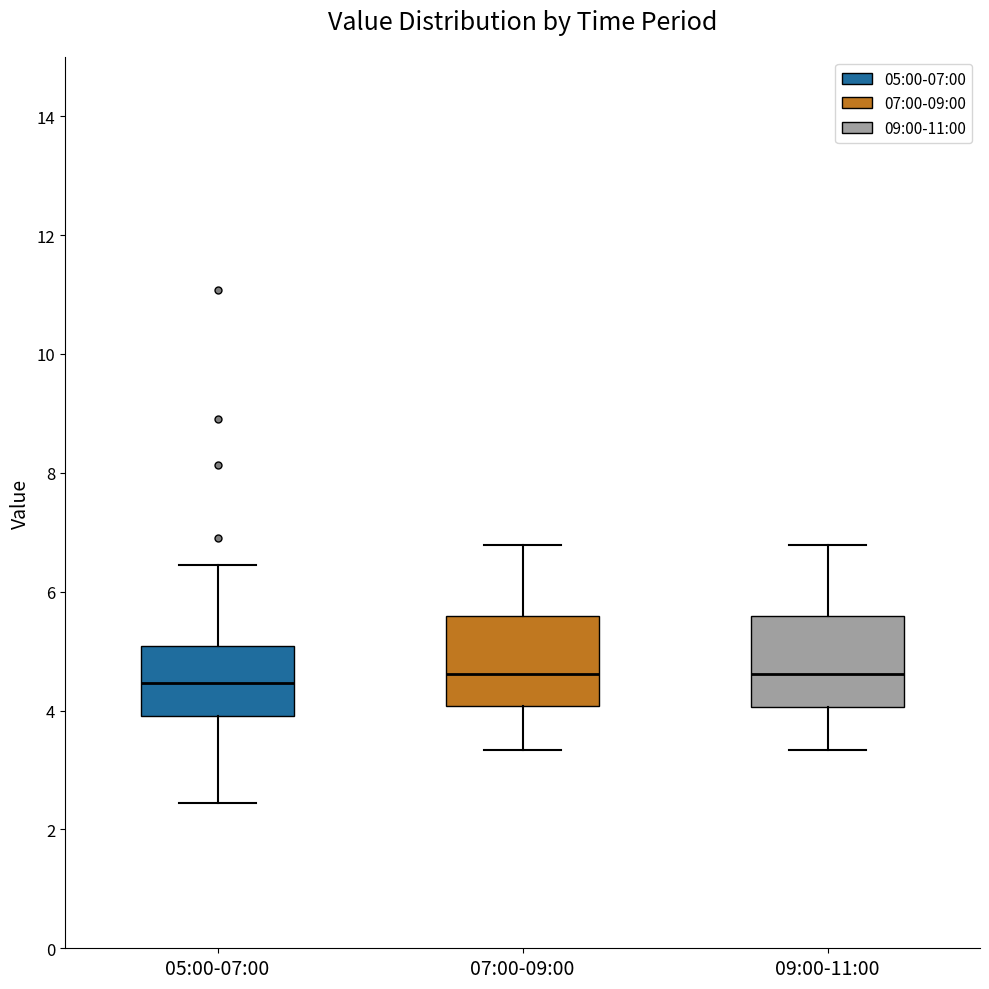

Where does the median line of the box for 07:00-09:00 sit on the y-axis? The values are not printed on the chart, so give them approximately, as read against the axis.

4.6